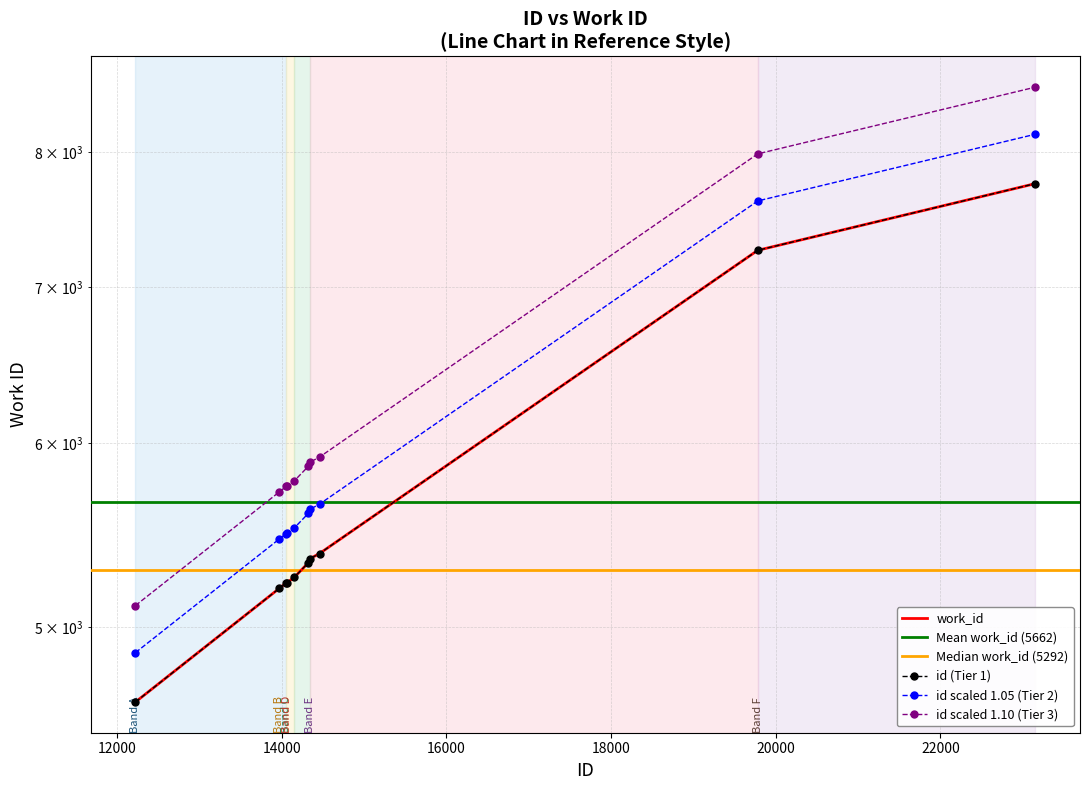

Which category has the highest value in the work_id series?

23150